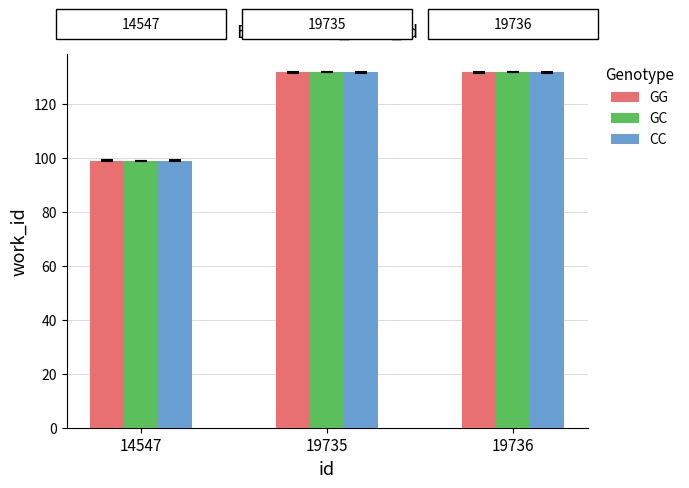

True or false: CC has a value of 201.7 at 19736.

False